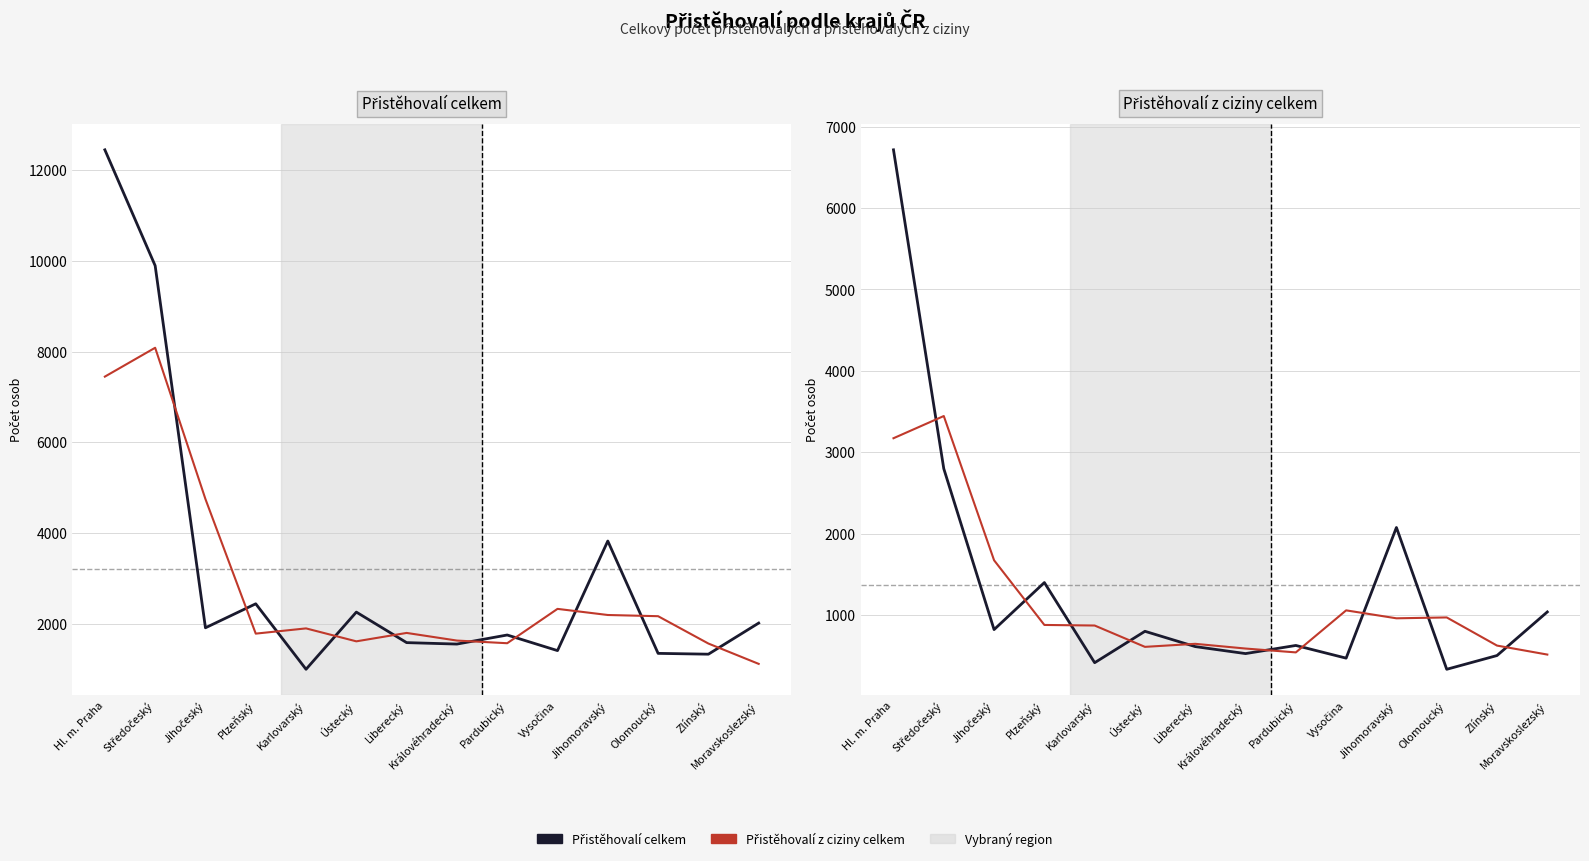

What is the approximate value of Přistěhovalí celkem (trend) at Královéhradecký?

1627.3